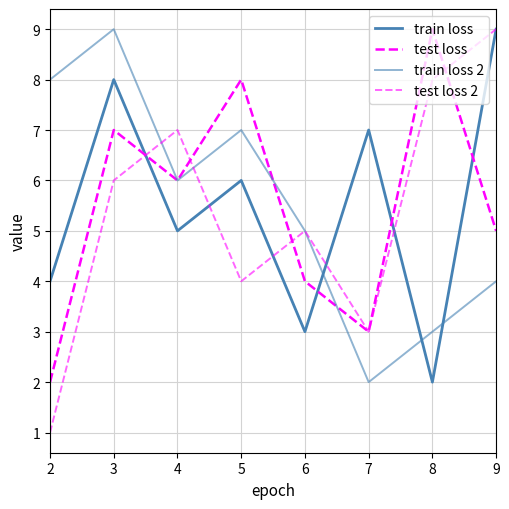

Does the chart display data point markers on the line(s)?

No